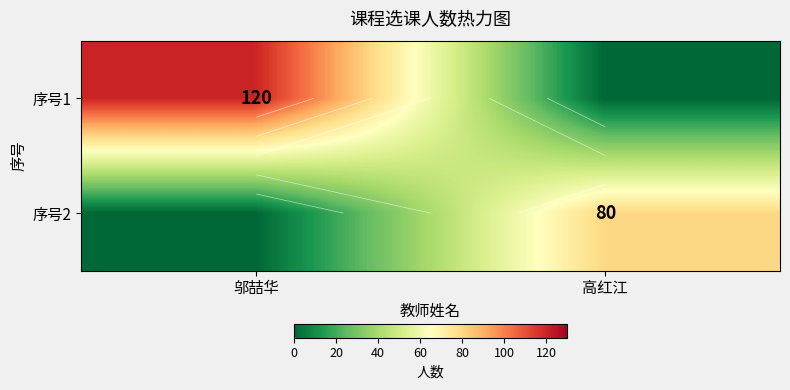

How many values in 序号1 are above zero?

1